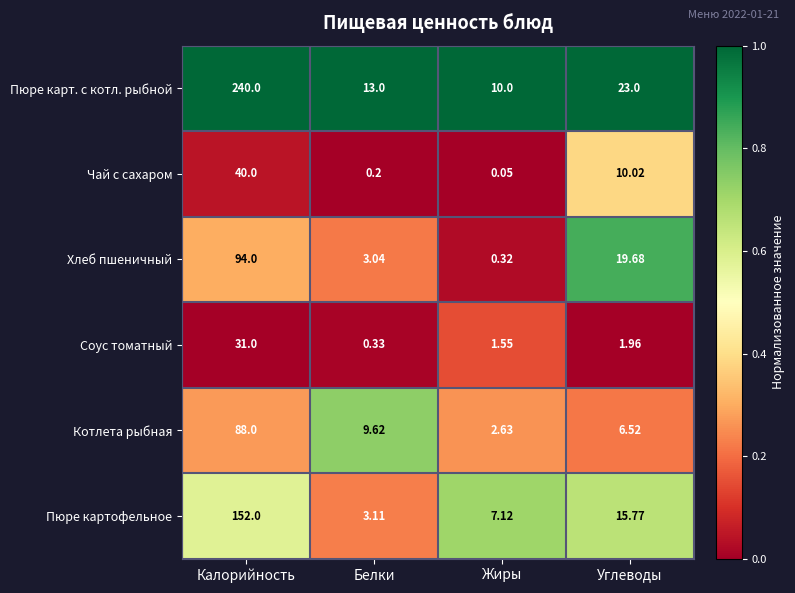

Between Калорийность and Жиры, which series saw the biggest shift?

Пюре карт. с котл. рыбной